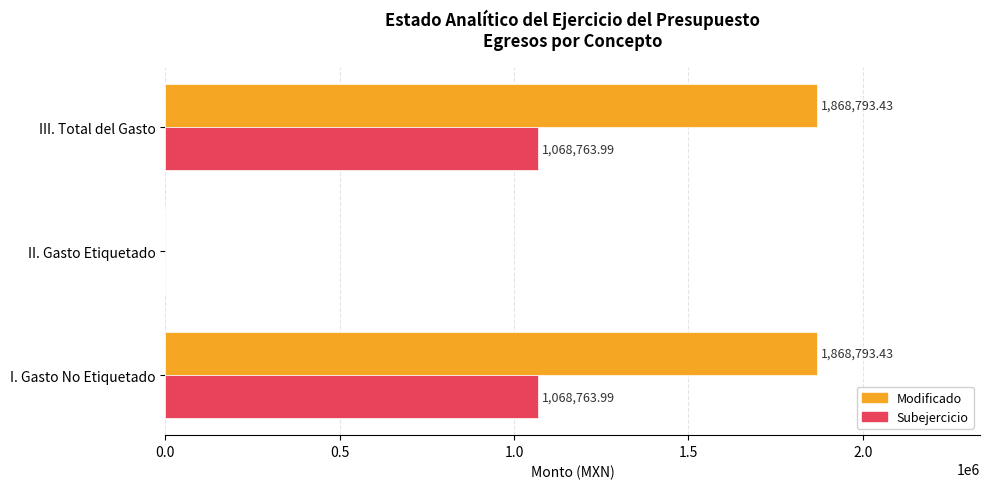

How many values in the Subejercicio series exceed 1068763?

2